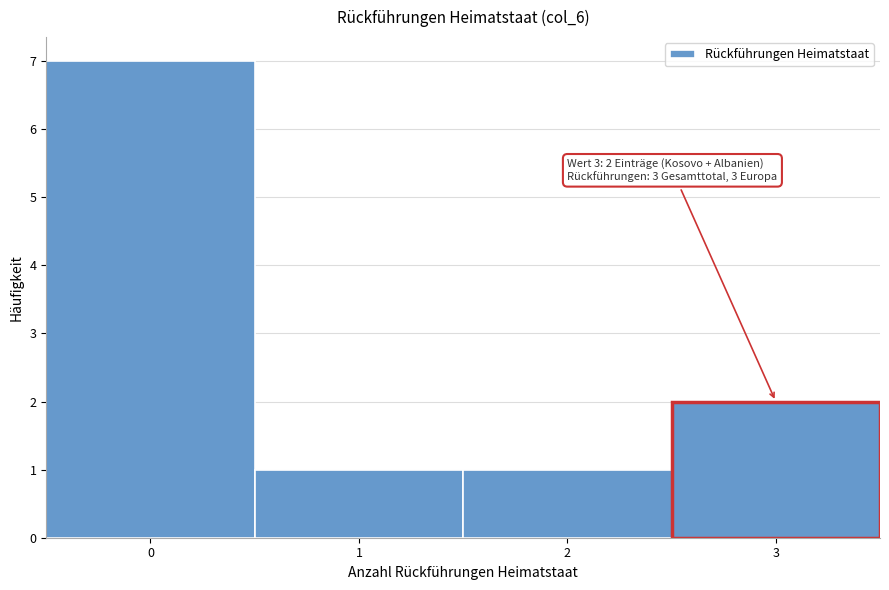

Over which range of the x-axis is the bar tallest?

-0.5 to 0.5